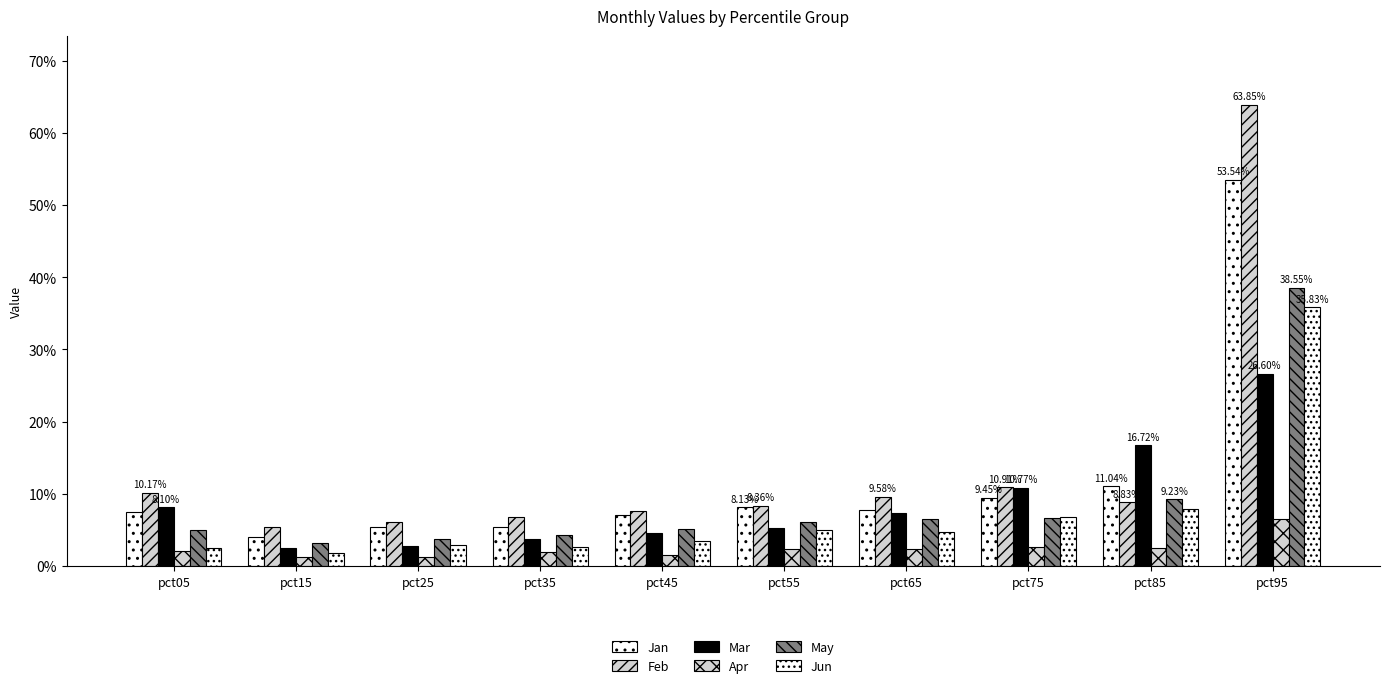

What is the sum of all Jan values?

1.2